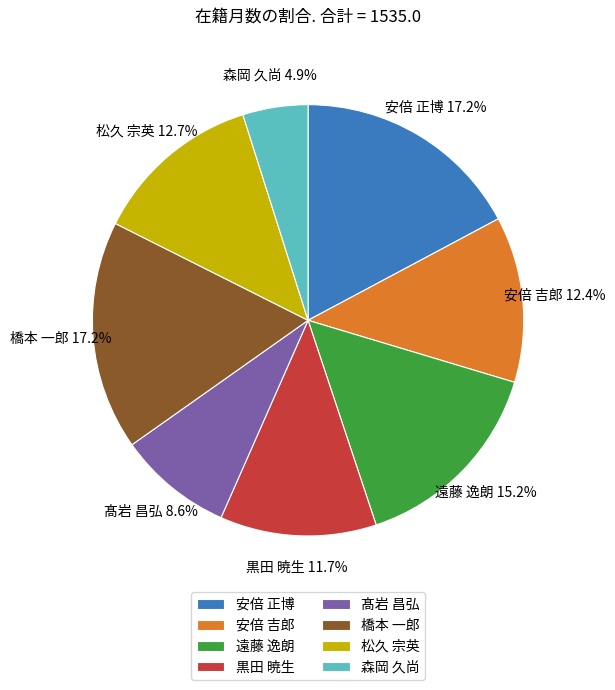

To the nearest percent, what percentage of the pie is 髙岩 昌弘?

9%